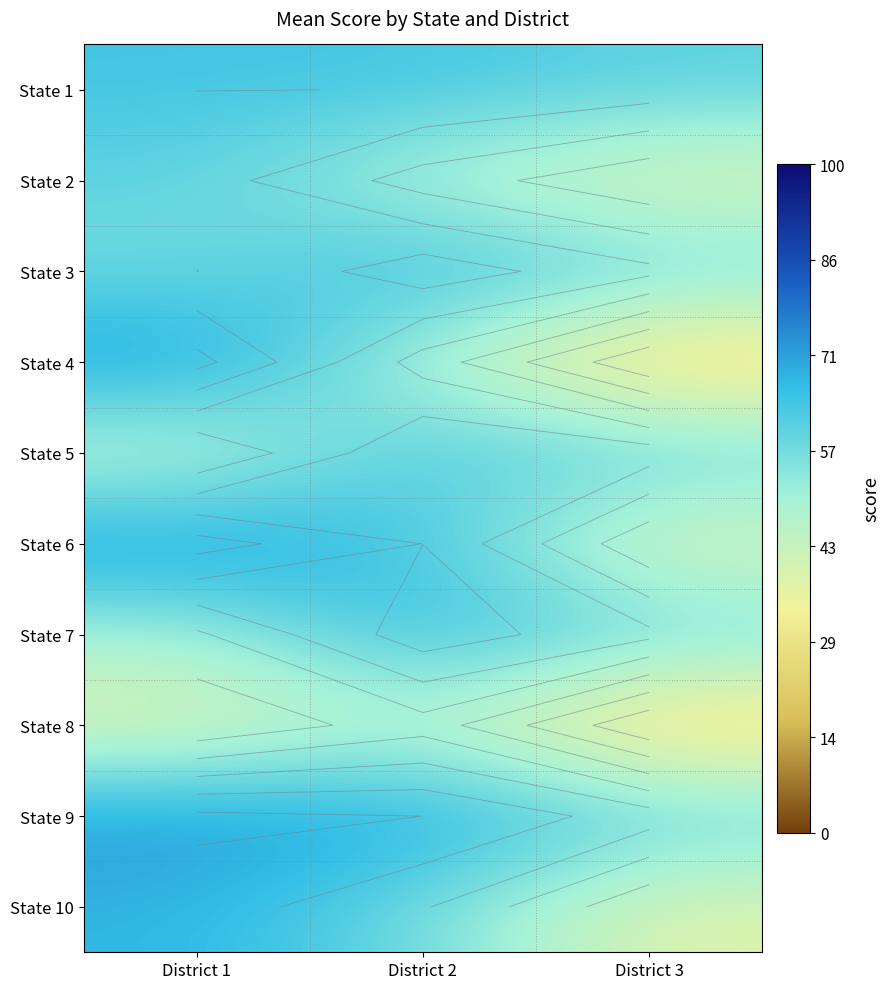

Which series changed the most between District 1 and District 3?

State 4